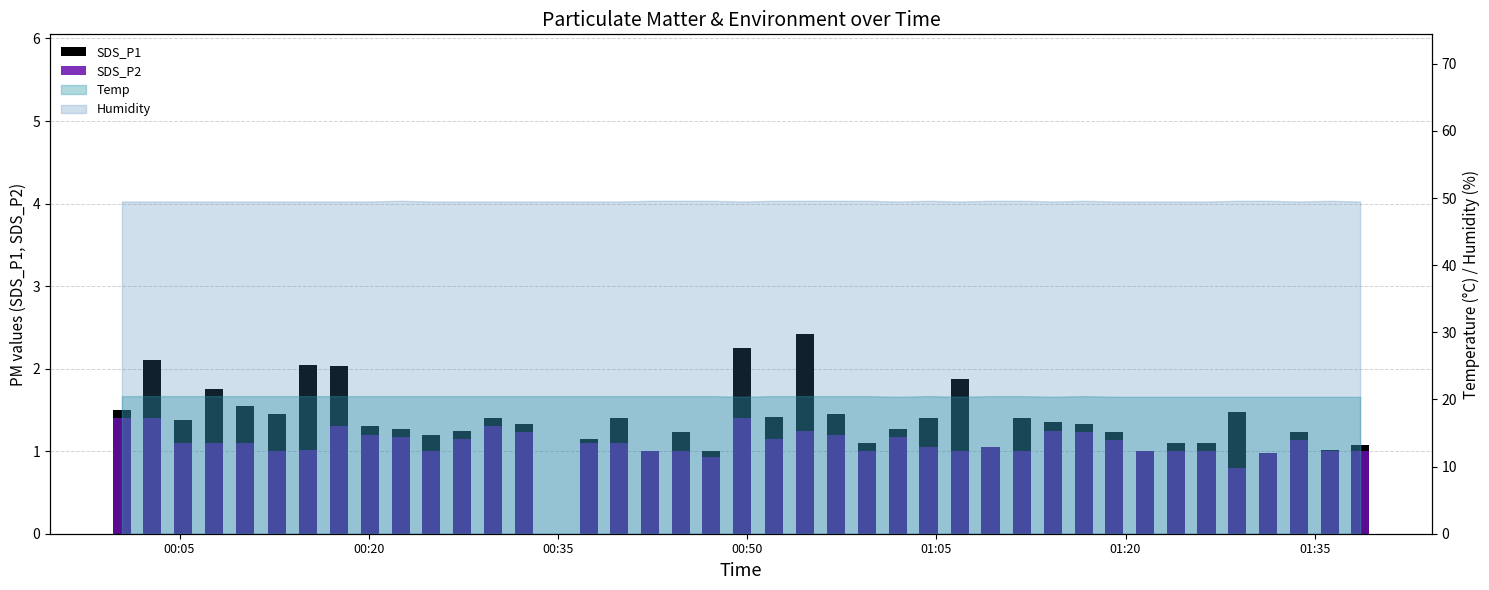

Is it true that SDS_P2 equals 2.3 at 7?

False